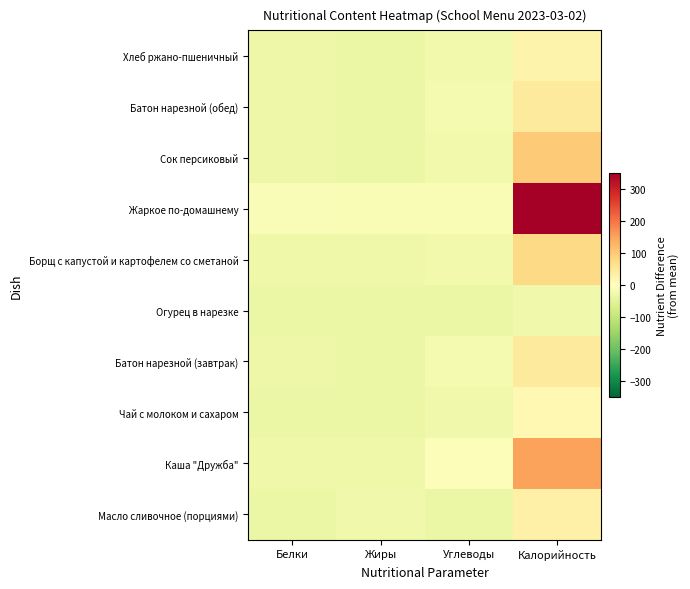

At Жиры, list the series in order from largest to smallest.

Жаркое по-домашнему, Масло сливочное (порциями), Каша "Дружба", Борщ с капустой и картофелем со сметаной, Чай с молоком и сахаром, Батон нарезной (завтрак), Батон нарезной (обед), Сок персиковый, Хлеб ржано-пшеничный, Огурец в нарезке